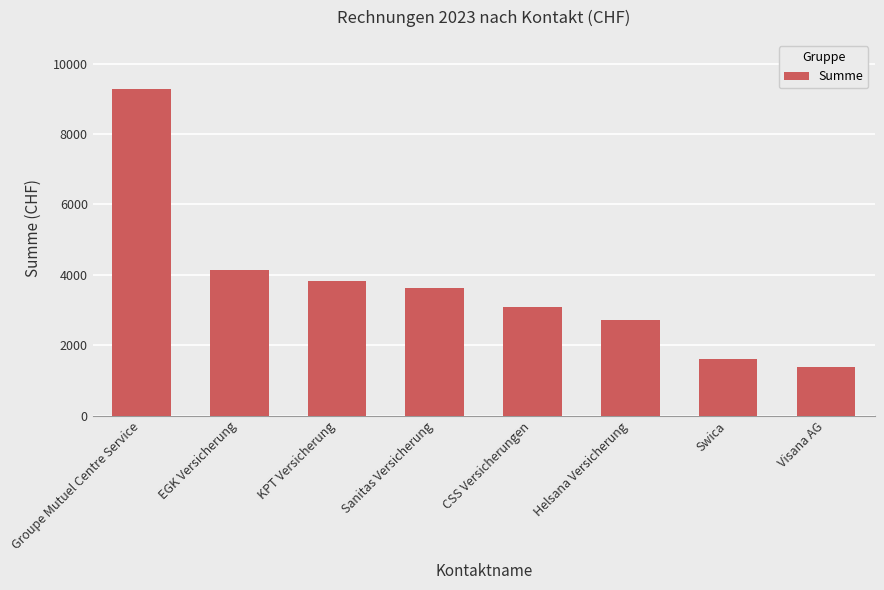

Which label corresponds to the smallest value in the chart?

Visana AG